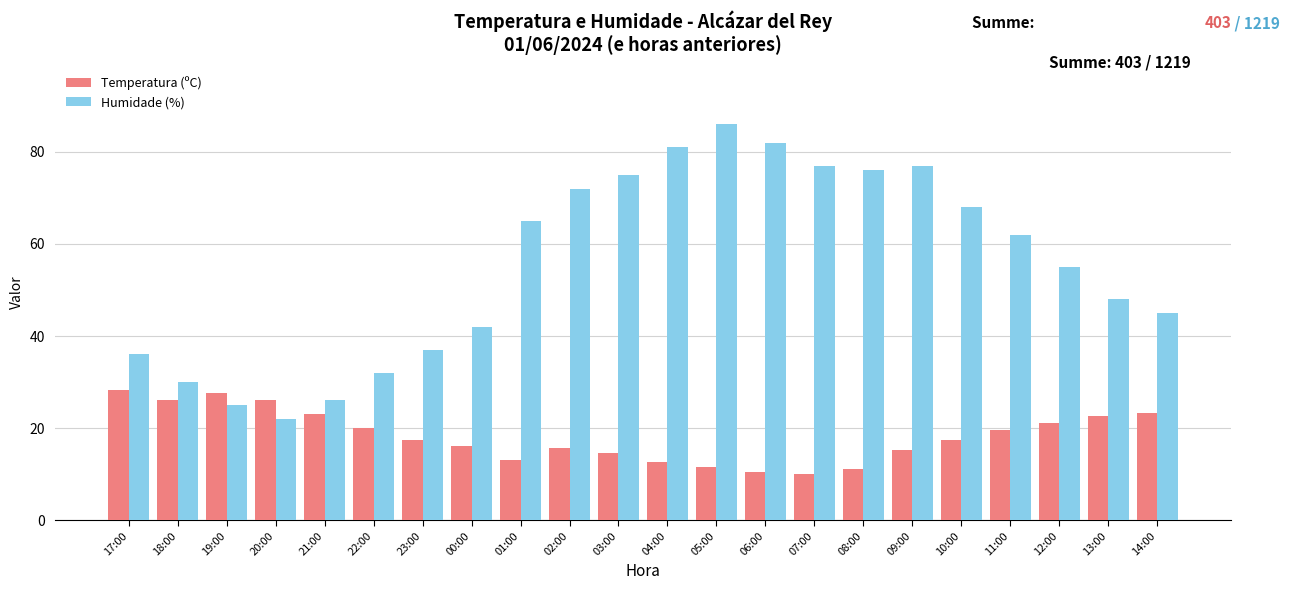

At which category is the sum across all series the highest?

05:00